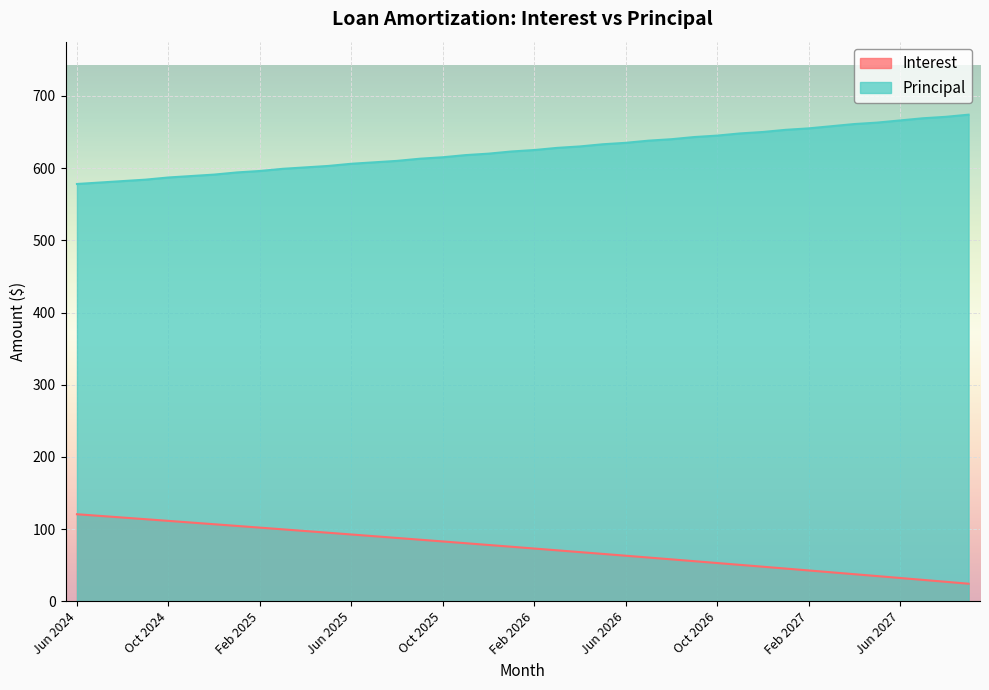

Read the Principal value at Jun 2026.

635.0